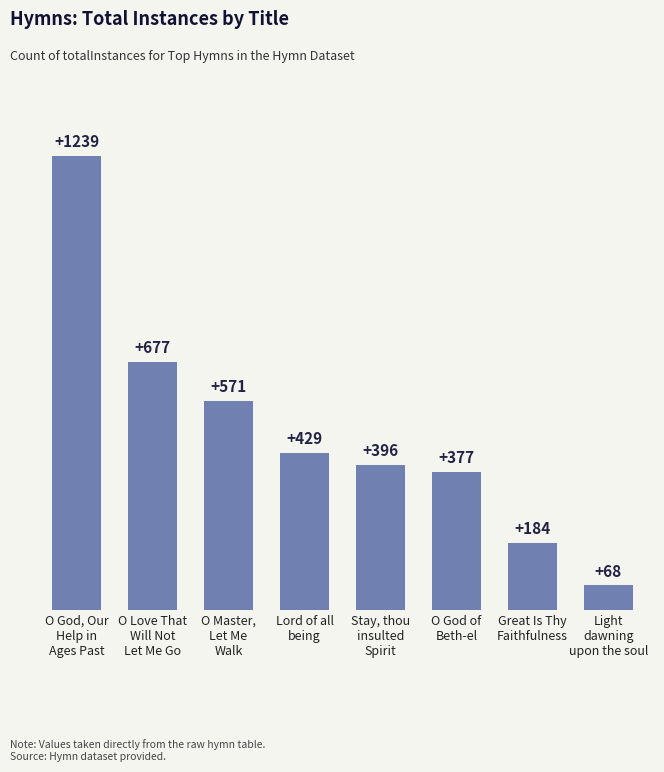

Which label corresponds to the smallest value in the chart?

Light
dawning
upon the soul